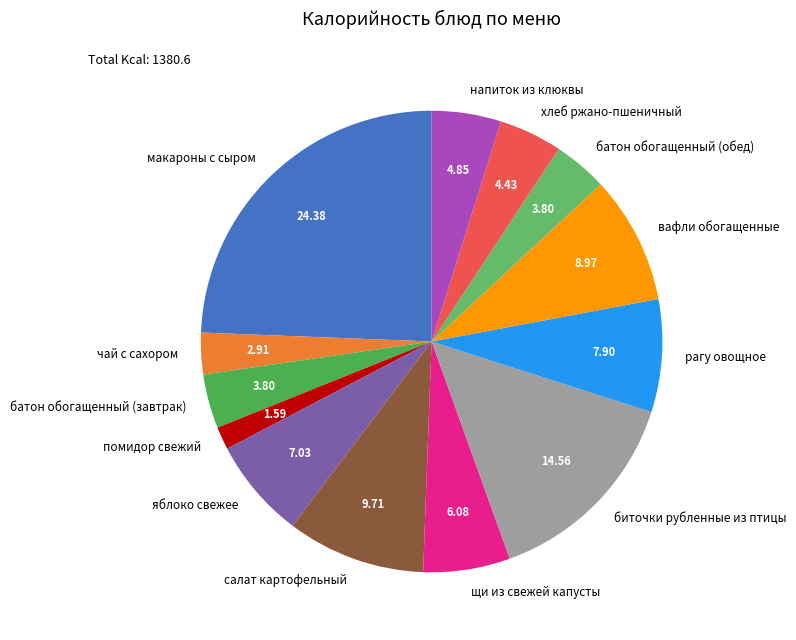

Does any single category account for the majority?

No